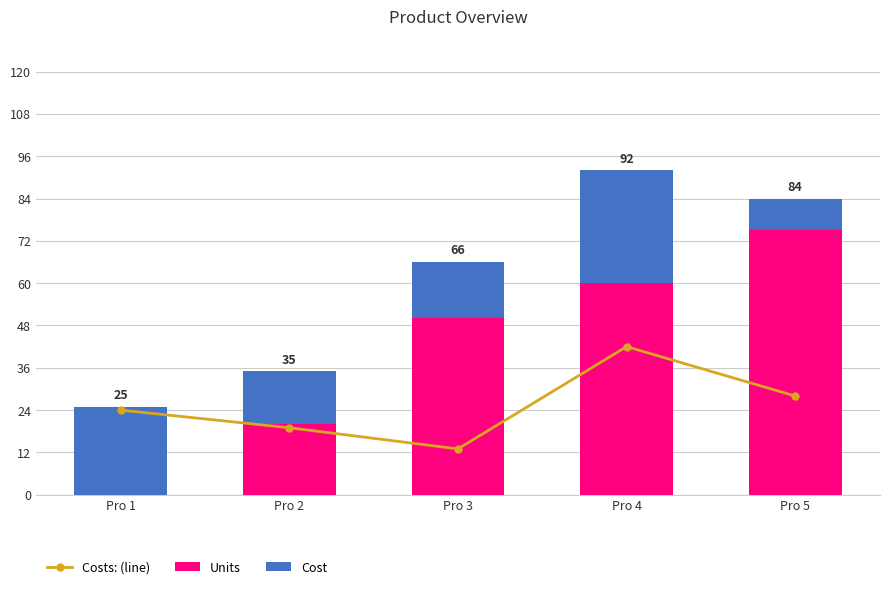

What are all the series names shown in the legend?

Costs: (line), Units, Cost